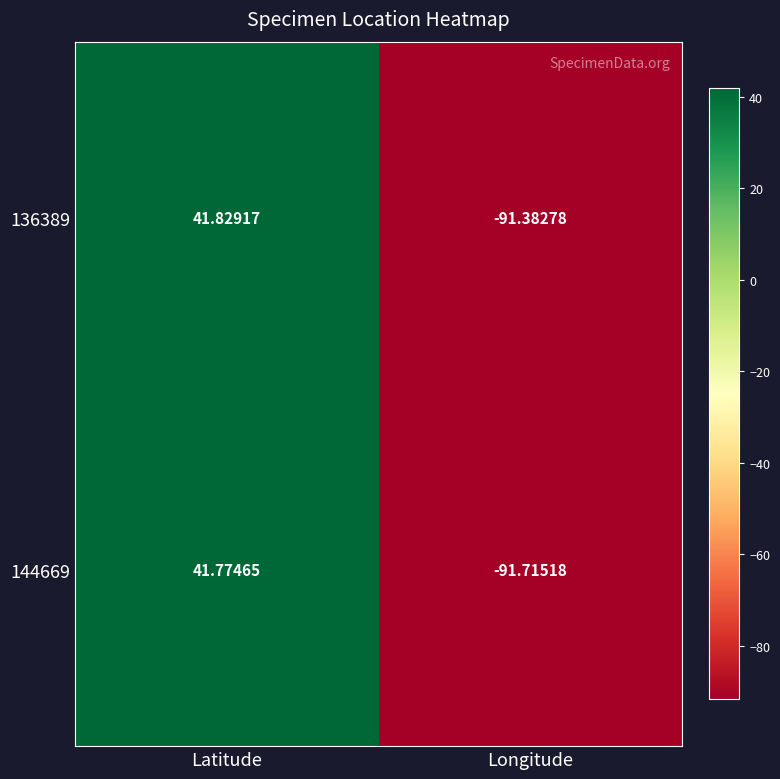

List the labels in order of 136389 value, smallest first.

Longitude, Latitude